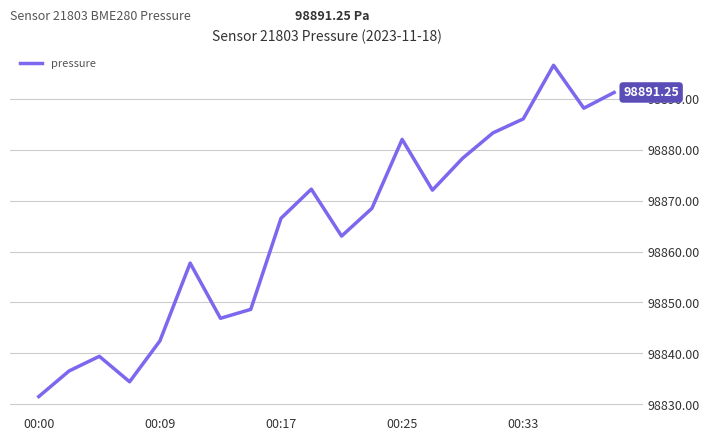

What is the smallest value displayed?

98831.5